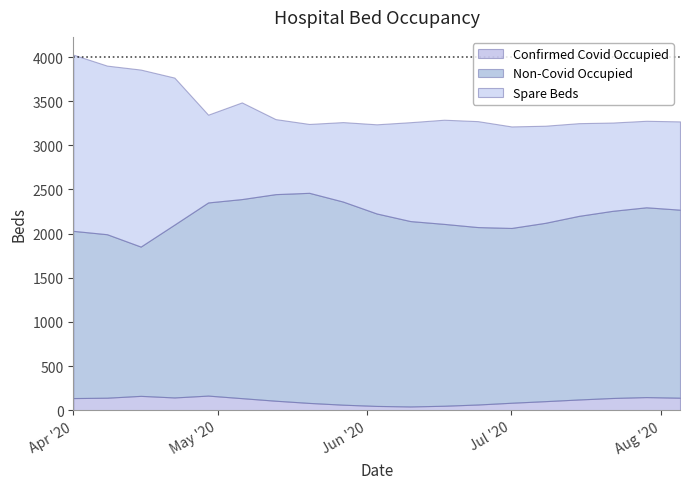

Reading left to right, list all the values displayed in this chart.

Confirmed Covid Occupied: 137	141	162	144	165	136	107	82	62	48	42	50	64	84	102	121	138	148	141
Non-Covid Occupied: 1894	1852	1691	1958	2188	2255	2340	2380	2301	2180	2100	2060	2010	1980	2020	2080	2120	2150	2130
Spare Beds: 1996	1910	2005	1665	994	1095	850	780	900	1010	1120	1180	1200	1150	1100	1050	1000	980	1000